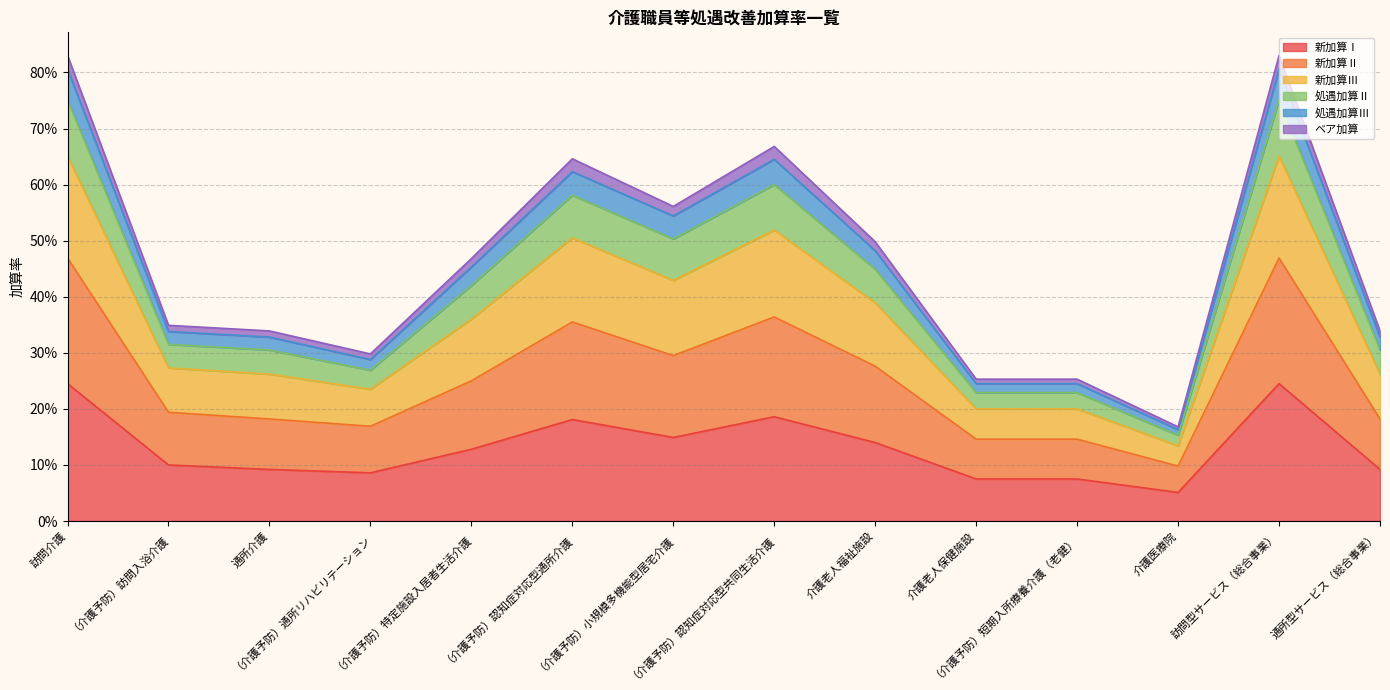

What is the spread (max minus min) of values at 通所介護?

0.2